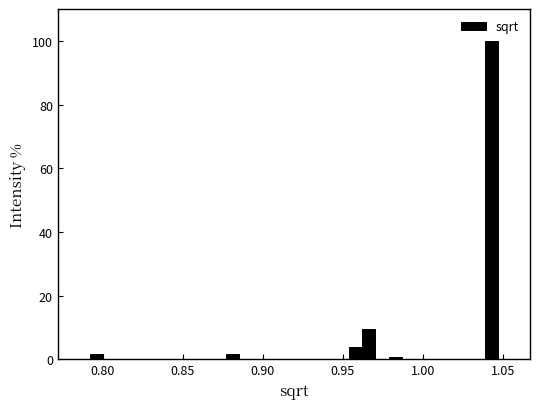

Read against the x-axis, roughly where is the centre of the tallest bar?

1.045